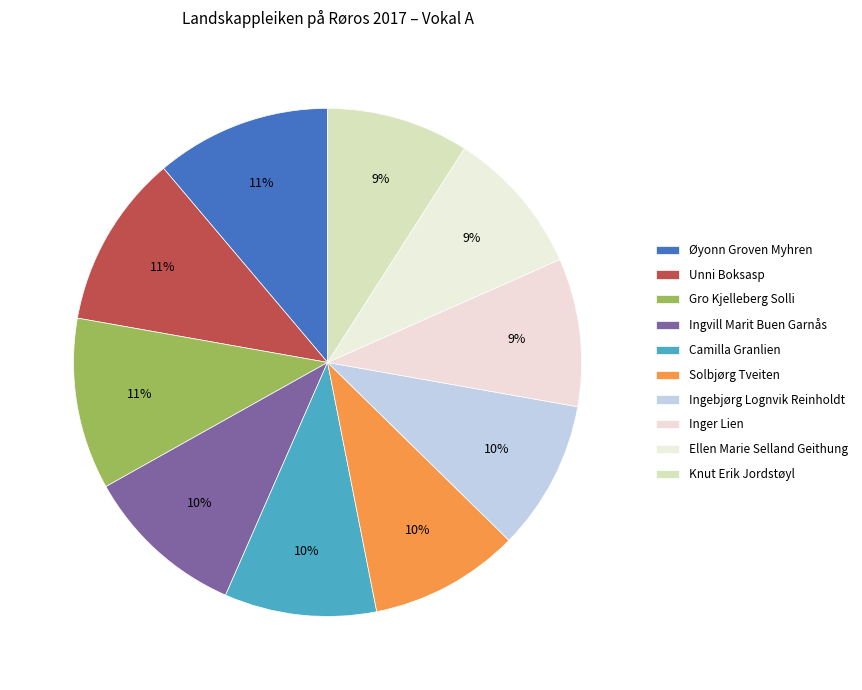

How many segments does this pie chart have?

10